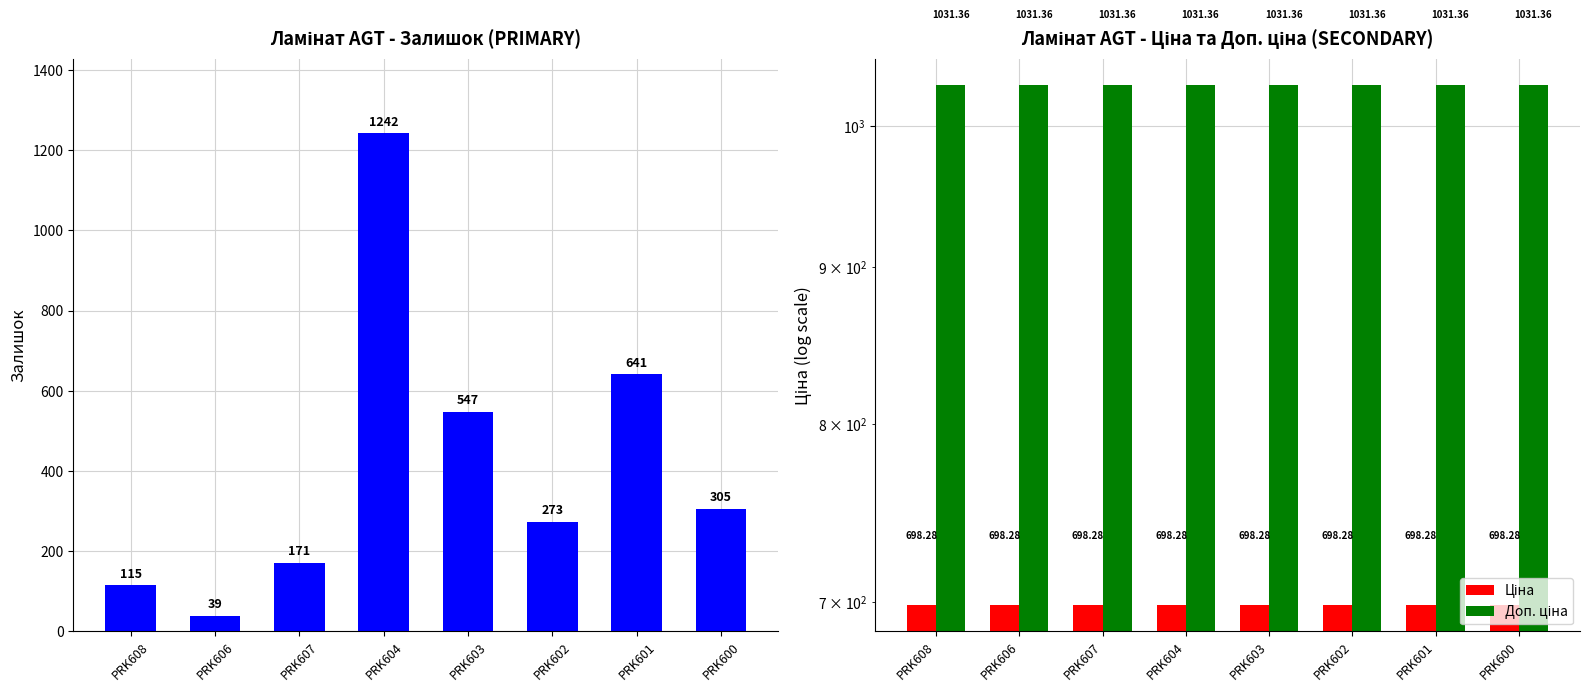

List the series in order of their peak value, highest first.

Залишок, Доп. ціна, Ціна